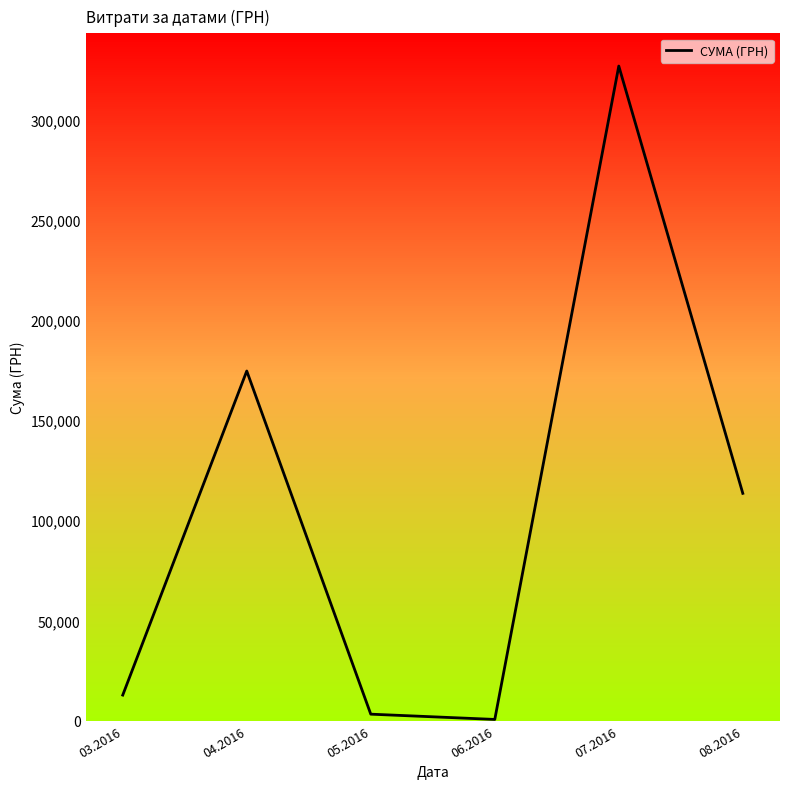

How many interior local peaks (higher than both neighbors) does the data have?

2